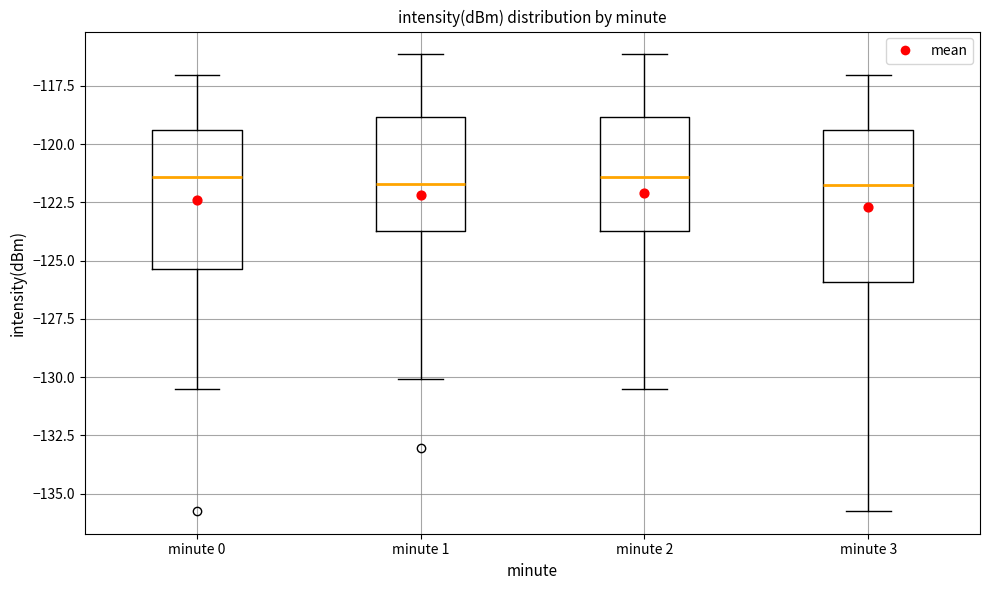

Where does the median line of the box for minute 3 sit on the y-axis? The values are not printed on the chart, so give them approximately, as read against the axis.

-121.5